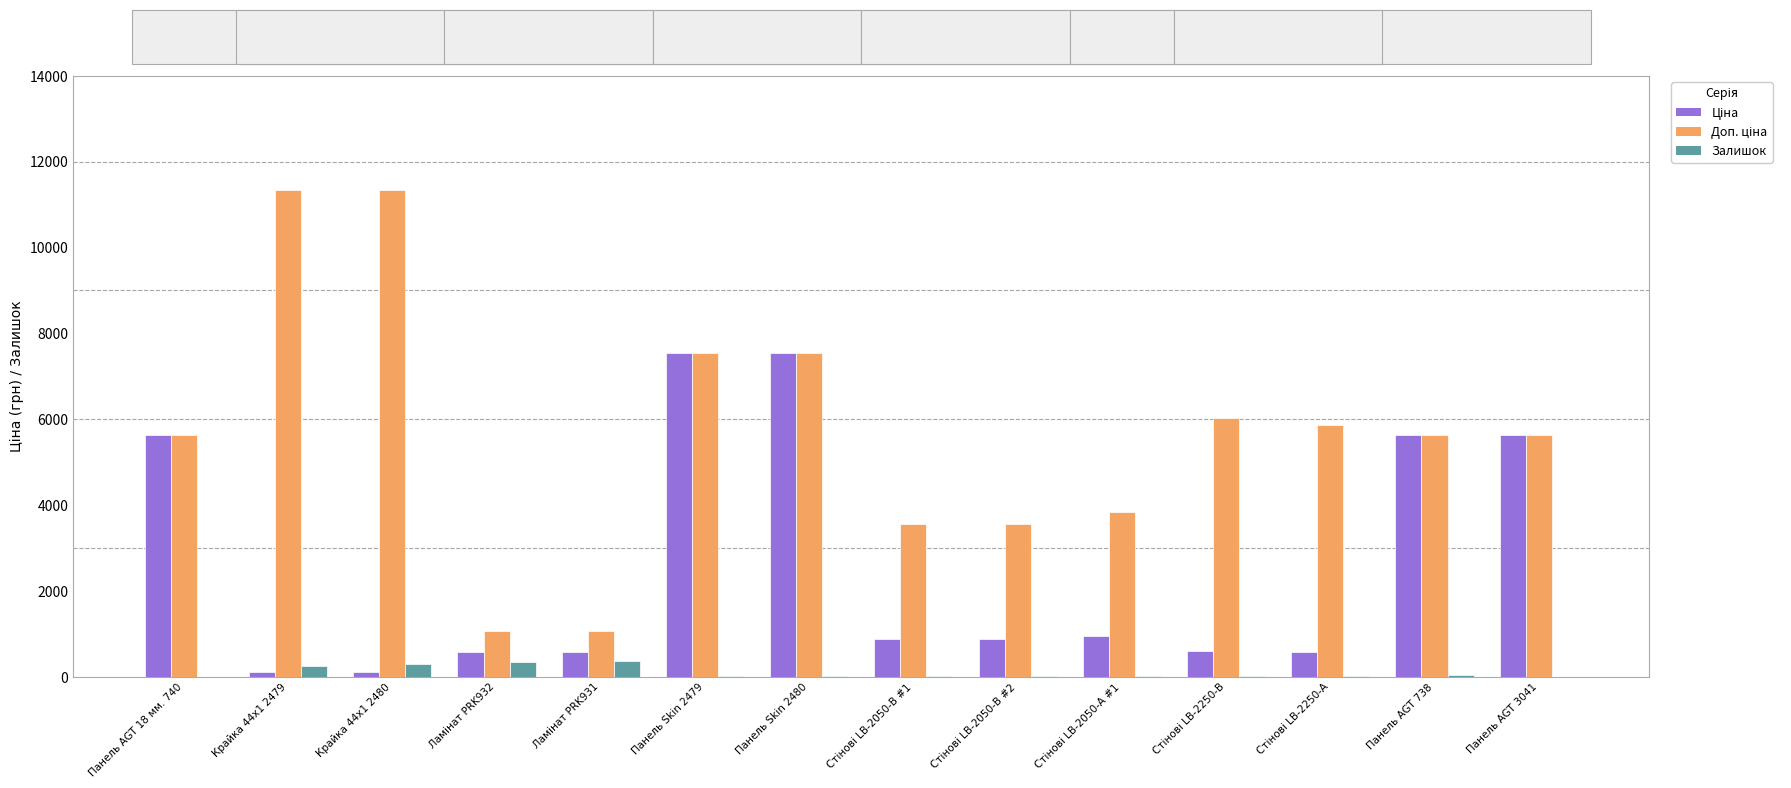

Is it true that Залишок equals 290.0 at Крайка 44x1 2480?

True